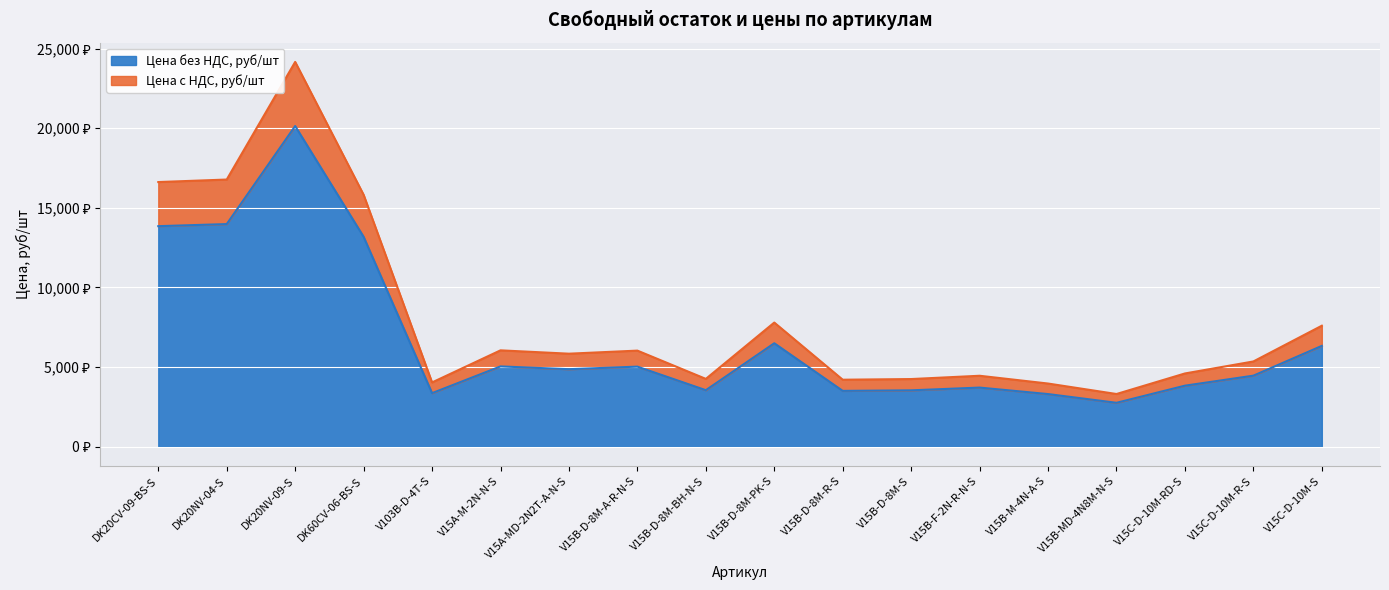

The Цена с НДС series shows 6269.7 at V15B-D-8M-R-S. True or false?

False